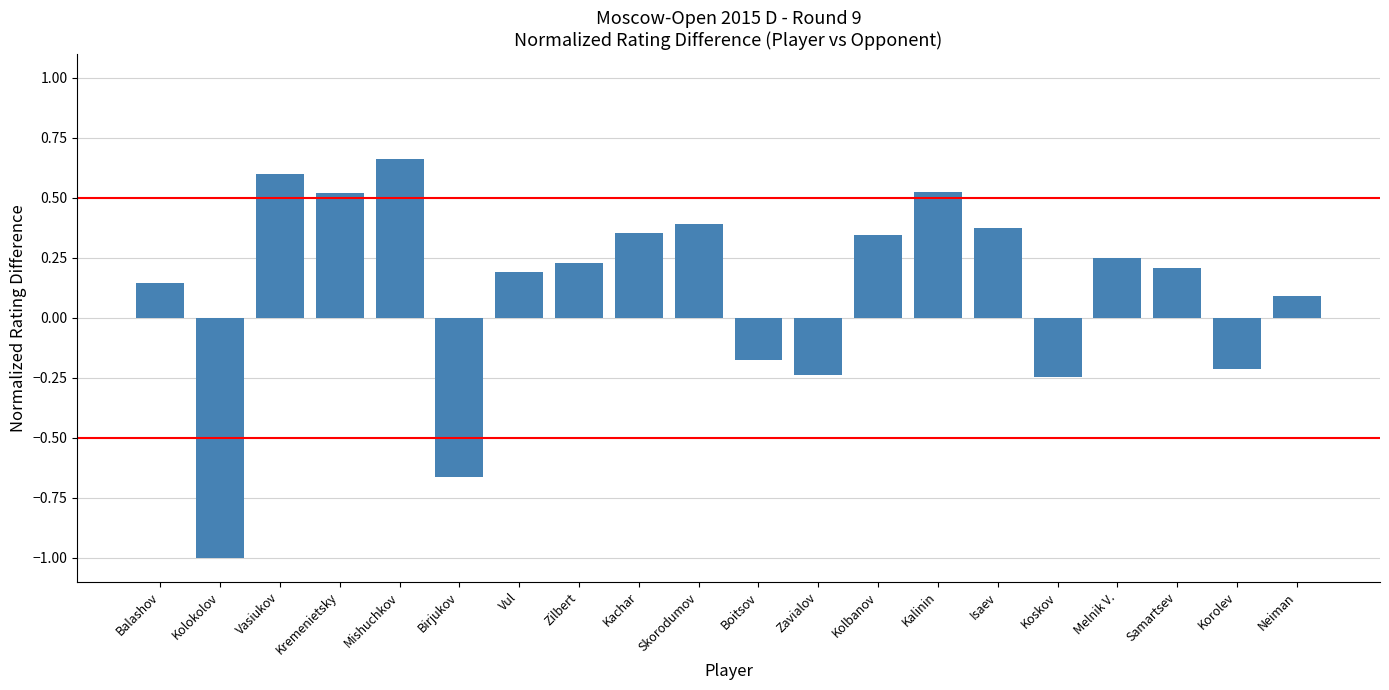

How many data points are less than 0?

6